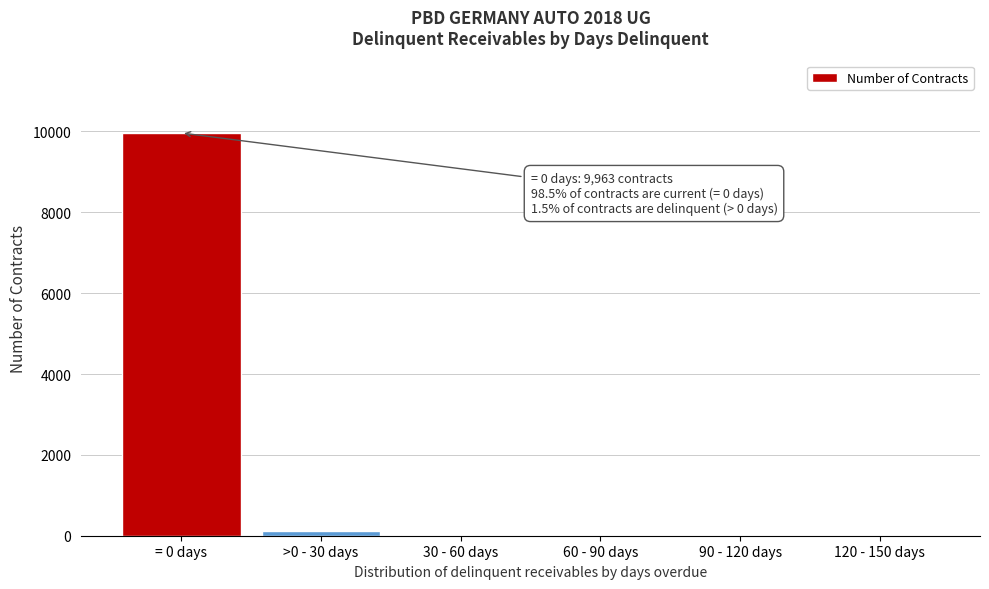

Which label corresponds to the largest value in the chart?

= 0 days